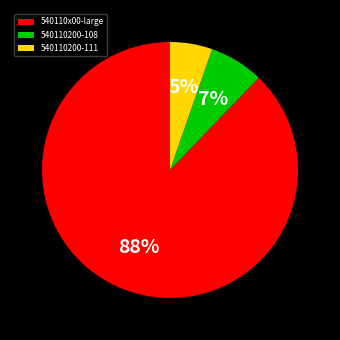

How many slices are in this pie chart?

3